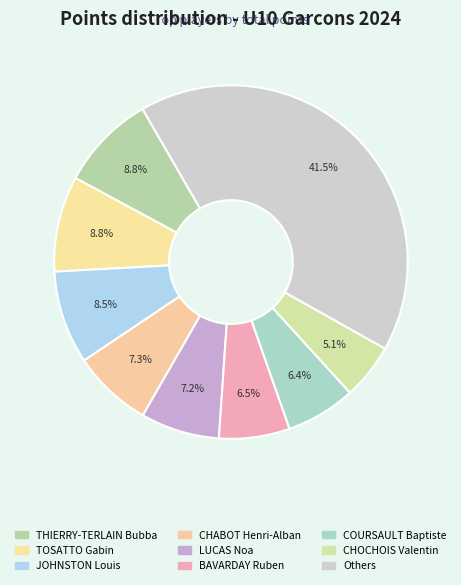

Is there a majority slice in this chart?

No